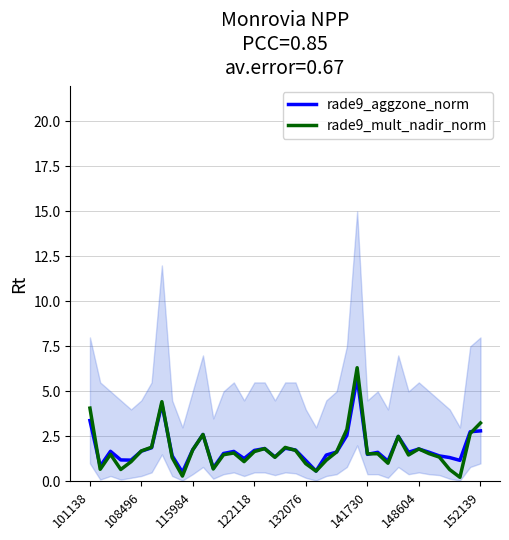

List the series in order of their overall mean, lowest first.

rade9_mult_nadir_norm, rade9_aggzone_norm